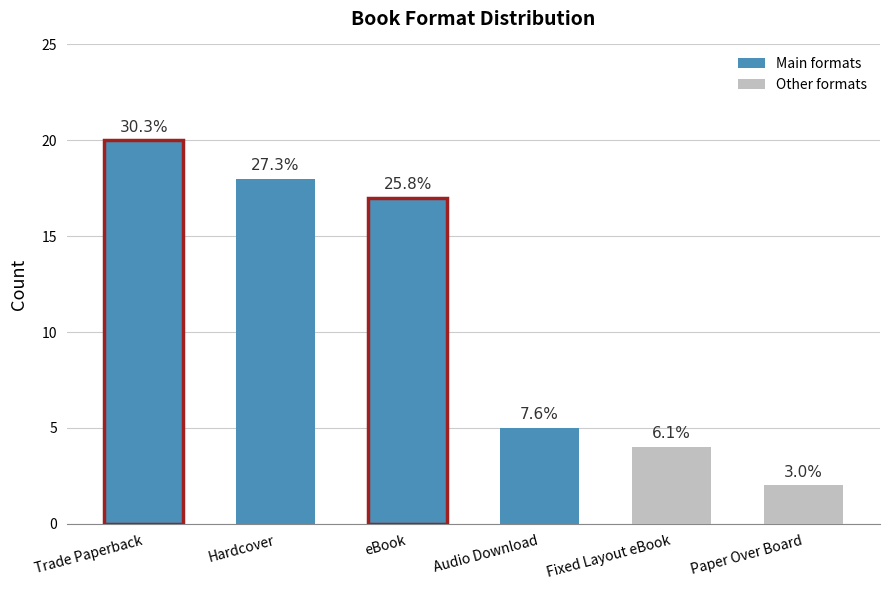

List the labels in order of value, largest first.

Trade Paperback, Hardcover, eBook, Audio Download, Fixed Layout eBook, Paper Over Board